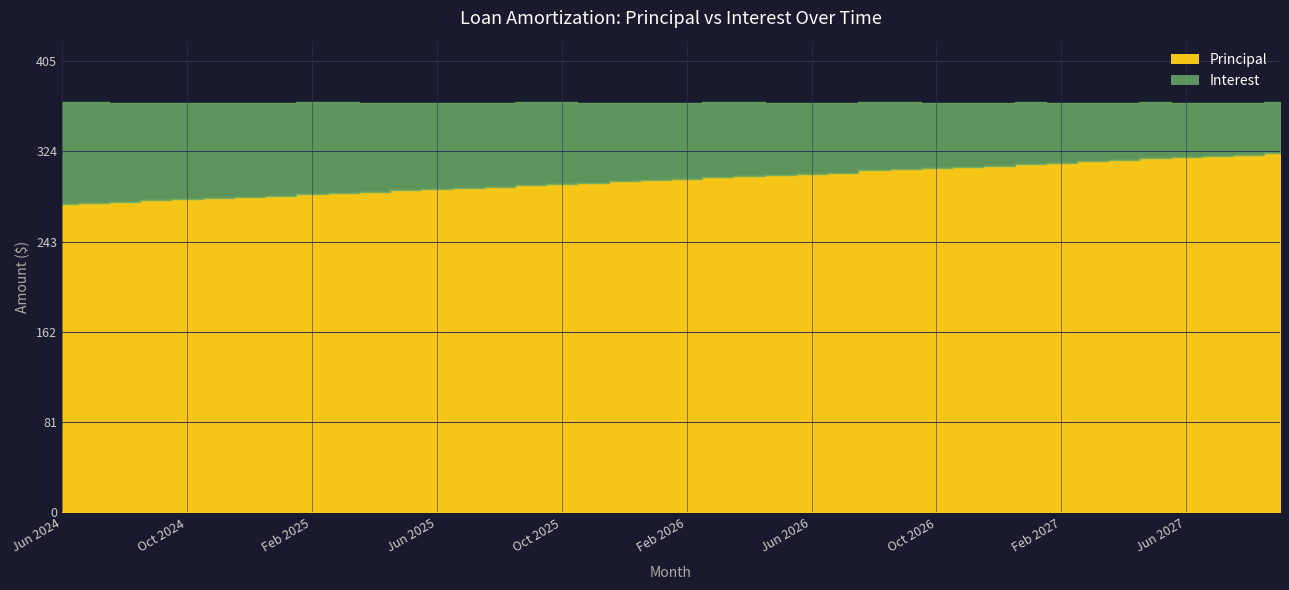

True or false: Interest has more than 0 points higher than both neighbors.

False